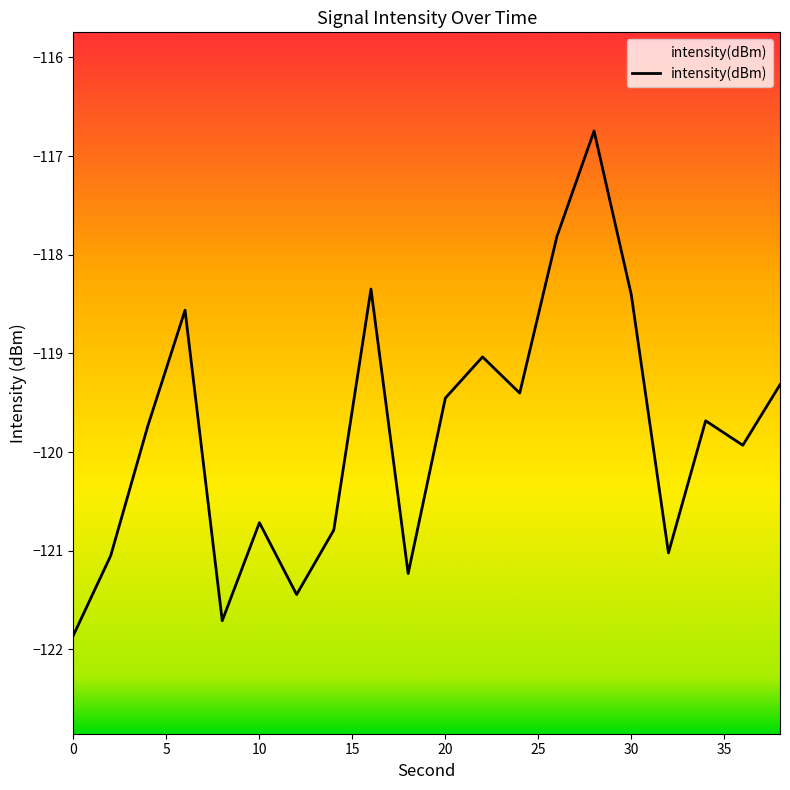

What is the approximate value at 20?

-119.5